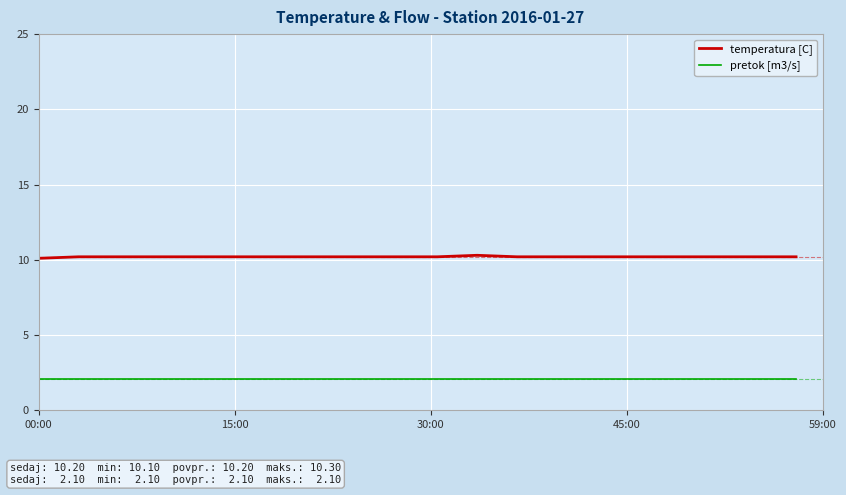

What is the highest value of the temperatura [C] series?

10.3